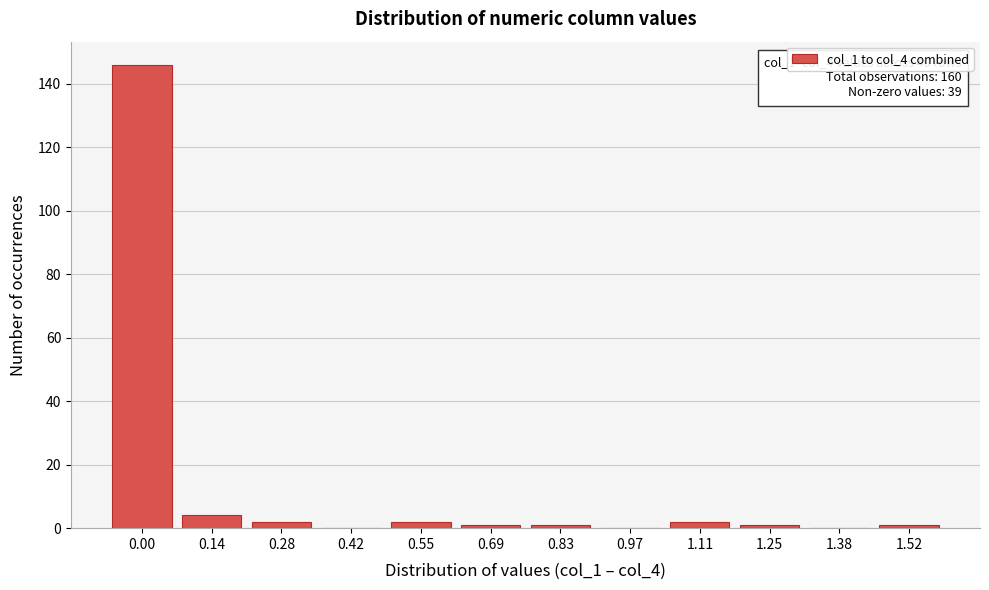

Reading left to right, list all the values displayed in this chart.

0.00=146	0.14=4	0.28=2	0.42=0	0.55=2	0.69=1	0.83=1	0.97=0	1.11=2	1.25=1	1.38=0	1.52=1